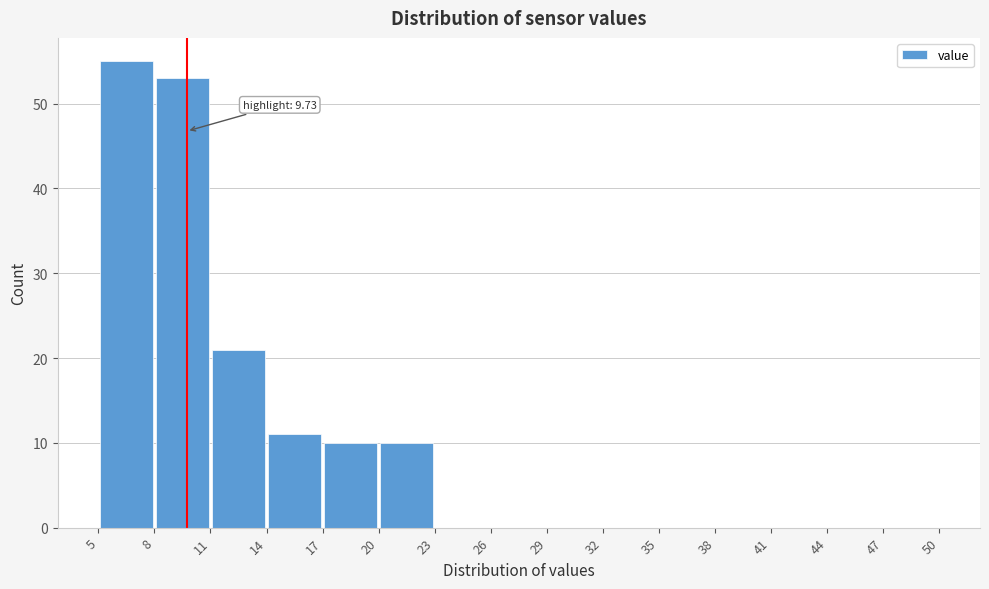

Over which range of the x-axis is the bar tallest?

5 to 8